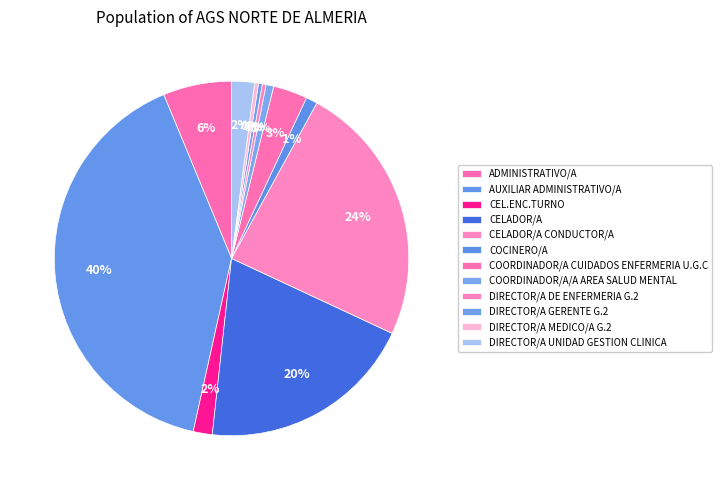

To the nearest percent, what is the combined percentage of DIRECTOR/A MEDICO/A G.2 and ADMINISTRATIVO/A?

7%